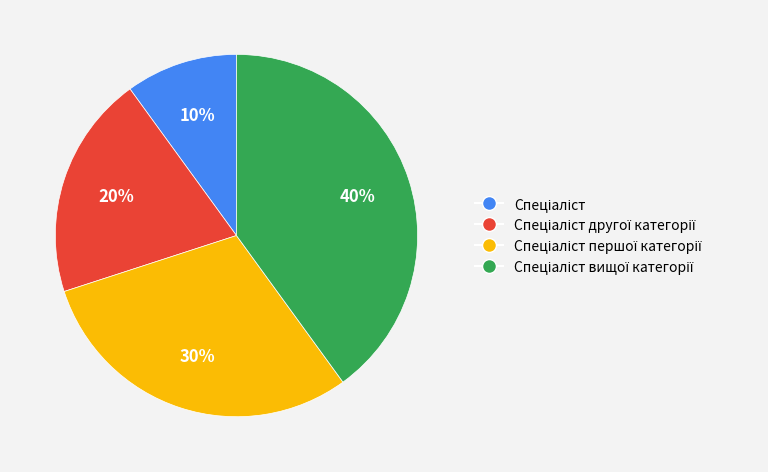

To the nearest percent, what is the difference between the largest and smallest slice percentages?

30%